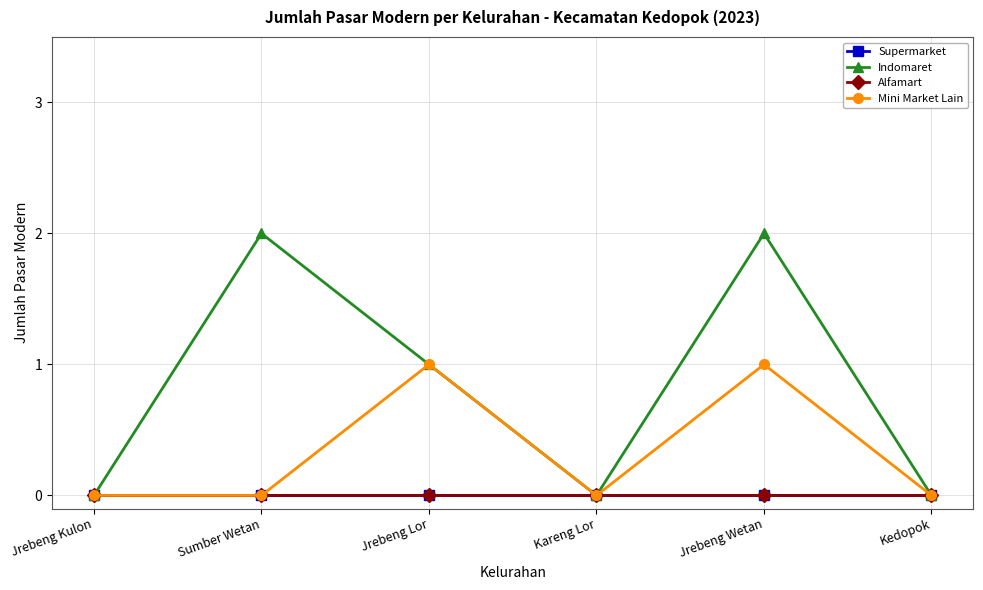

List the labels in order of Mini Market Lain value, smallest first.

Jrebeng Kulon, Sumber Wetan, Kareng Lor, Kedopok, Jrebeng Lor, Jrebeng Wetan